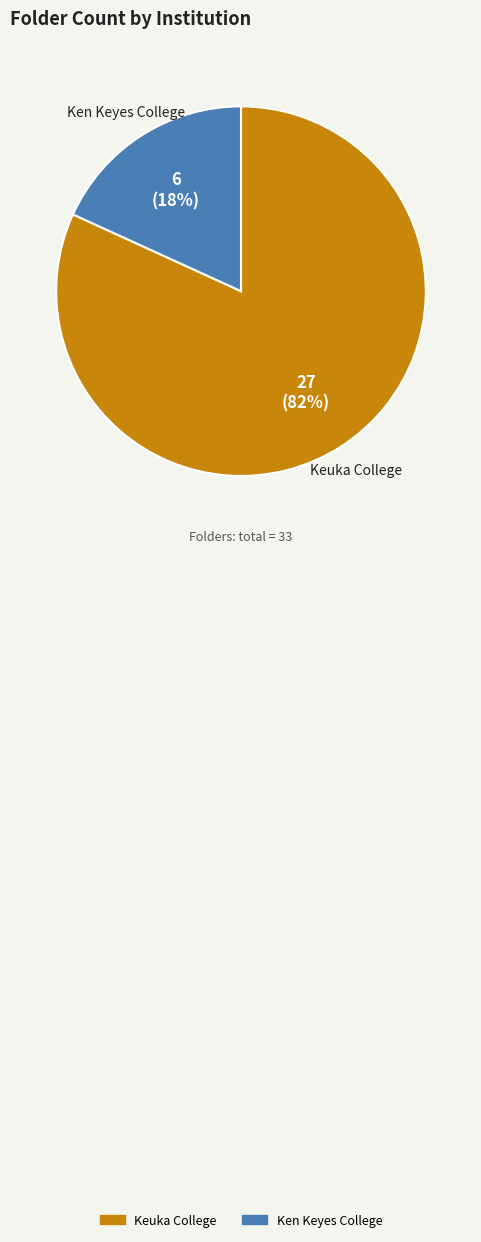

Combined, do Ken Keyes College and Keuka College account for over 50%?

Yes